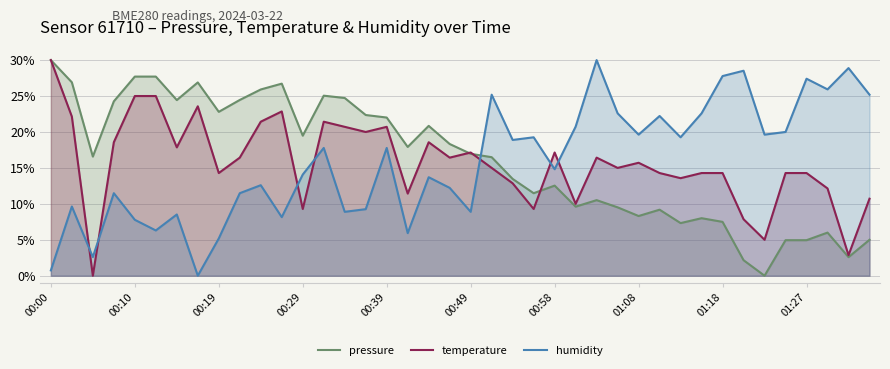

Reading left to right, list all the values displayed in this chart.

pressure: 30.0	26.9	16.6	24.3	27.7	27.7	24.4	26.9	22.8	24.5	25.9	26.7	19.5	25.0	24.7	22.4	22.0	17.9	20.8	18.3	17.0	16.5	13.5	11.5	12.5	9.6	10.5	9.5	8.3	9.2	7.3	8.0	7.5	2.2	0.0	4.9	4.9	6.0	2.6	5.0
temperature: 30.0	22.1	0.0	18.6	25.0	25.0	17.9	23.6	14.3	16.4	21.4	22.9	9.3	21.4	20.7	20.0	20.7	11.4	18.6	16.4	17.1	15.0	12.9	9.3	17.1	10.0	16.4	15.0	15.7	14.3	13.6	14.3	14.3	7.9	5.0	14.3	14.3	12.1	2.9	10.7
humidity: 0.7	9.6	2.6	11.5	7.8	6.3	8.5	0.0	5.2	11.5	12.6	8.1	14.1	17.8	8.9	9.3	17.8	5.9	13.7	12.2	8.9	25.2	18.9	19.3	14.8	20.7	30.0	22.6	19.6	22.2	19.3	22.6	27.8	28.5	19.6	20.0	27.4	25.9	28.9	25.2